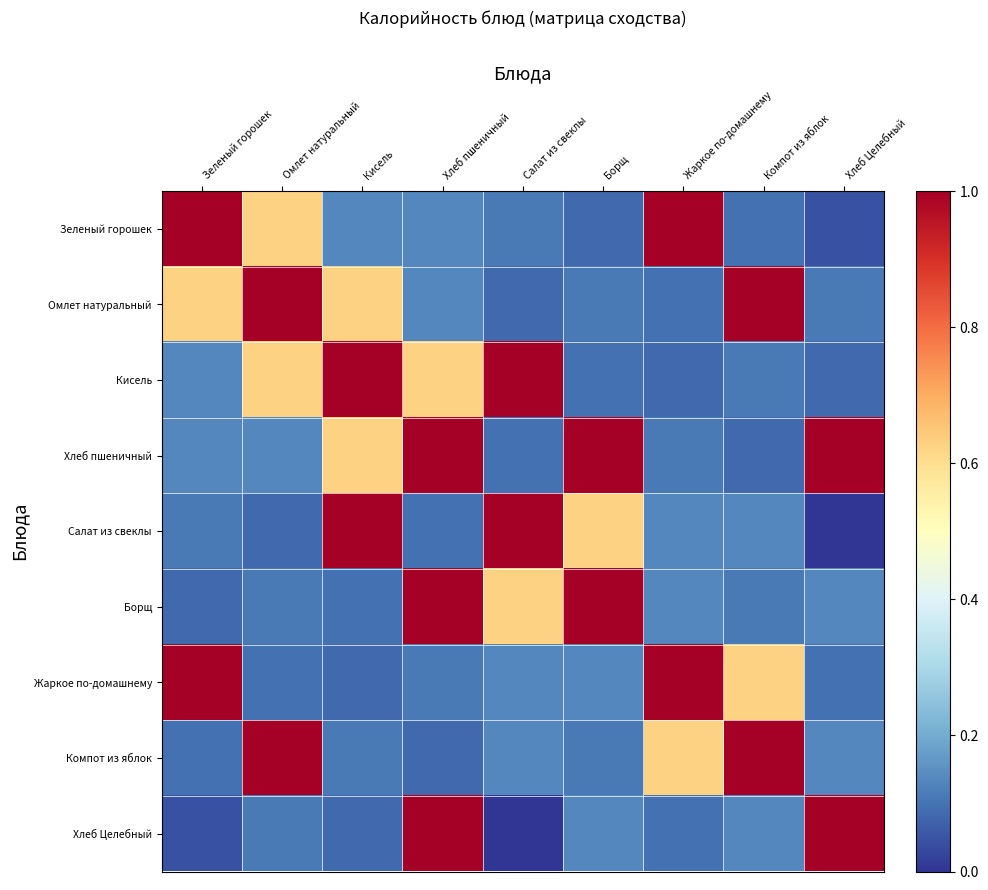

At how many categories does at least one series exceed 0?

9